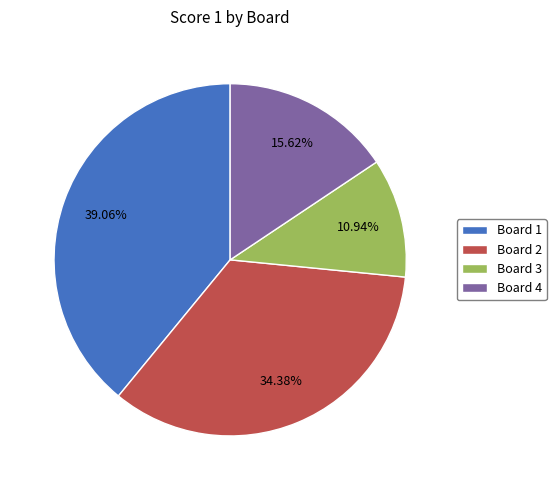

True or false: Board 2 accounts for 24% of the total.

False